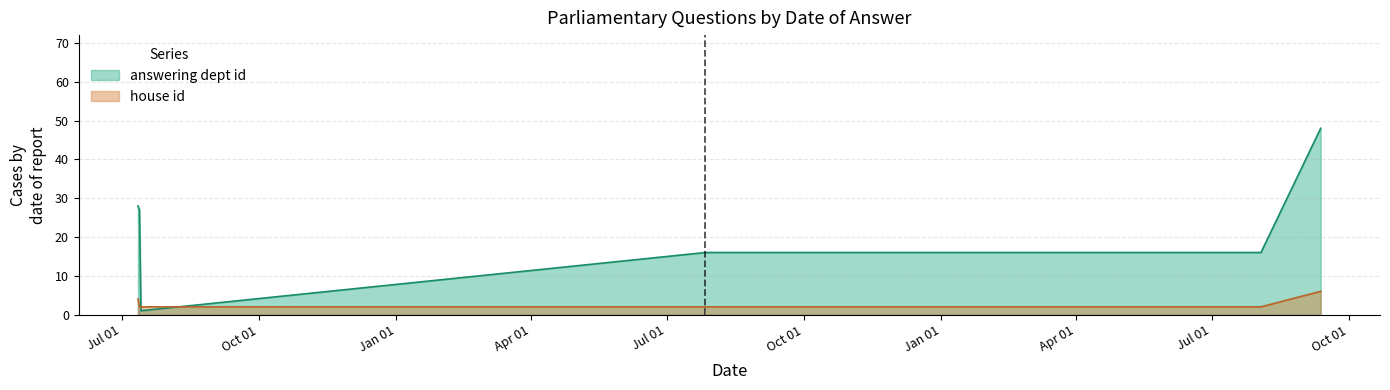

After their last crossing, which series has the higher values: house id or answering dept id?

answering dept id